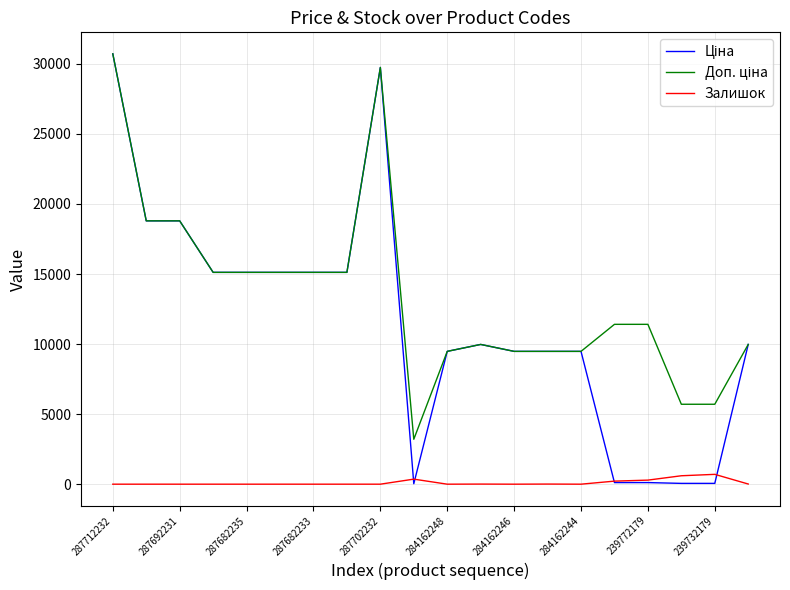

Count the number of categories in the chart.

20